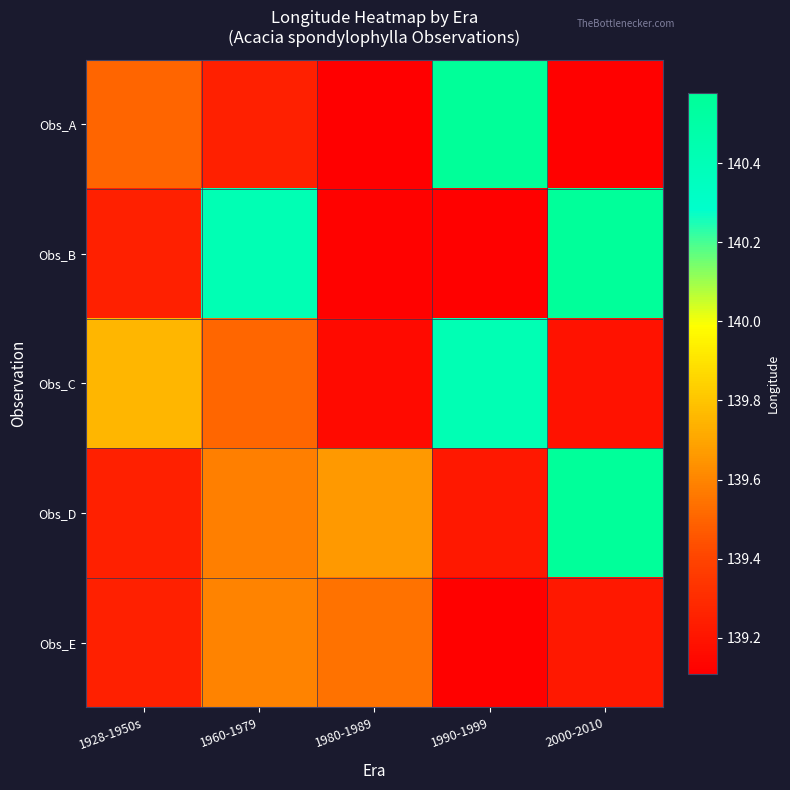

Reading left to right, list all the values displayed in this chart.

Obs_A: 1928-1950s=139.5	1960-1979=139.3	1980-1989=139.1	1990-1999=140.6	2000-2010=139.1
Obs_B: 1928-1950s=139.3	1960-1979=140.4	1980-1989=139.1	1990-1999=139.1	2000-2010=140.6
Obs_C: 1928-1950s=139.8	1960-1979=139.5	1980-1989=139.2	1990-1999=140.4	2000-2010=139.2
Obs_D: 1928-1950s=139.3	1960-1979=139.6	1980-1989=139.7	1990-1999=139.2	2000-2010=140.6
Obs_E: 1928-1950s=139.3	1960-1979=139.6	1980-1989=139.5	1990-1999=139.1	2000-2010=139.2